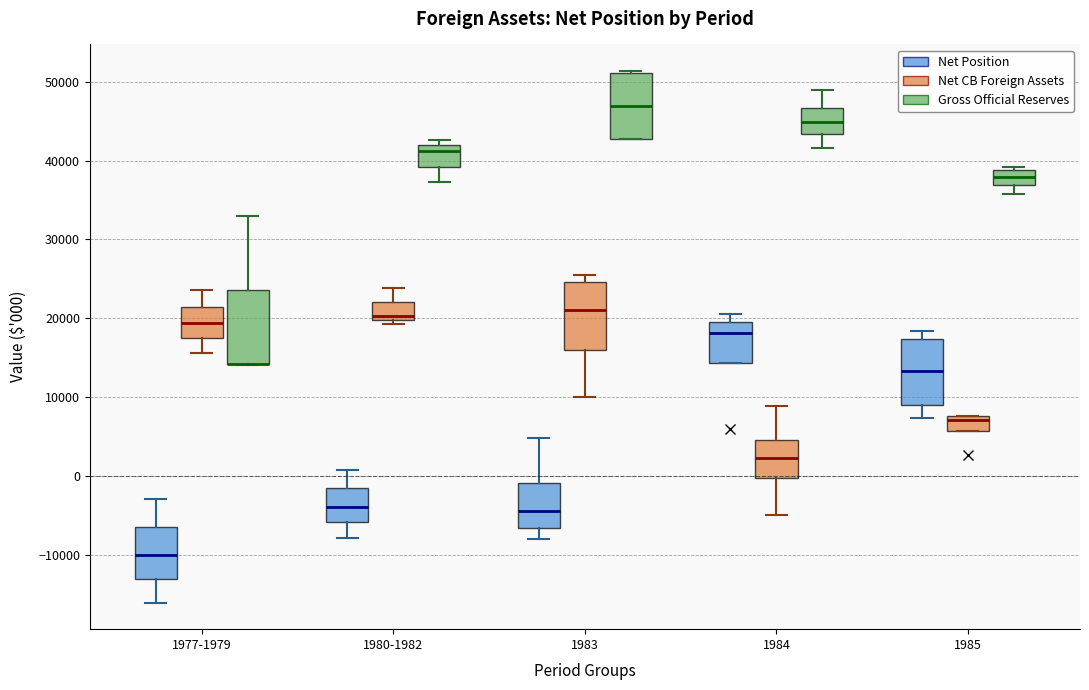

Where is the upper edge of the box for 1983 (Net Position) on the y-axis? The values are not printed on the chart, so give them approximately, as read against the axis.

-1000